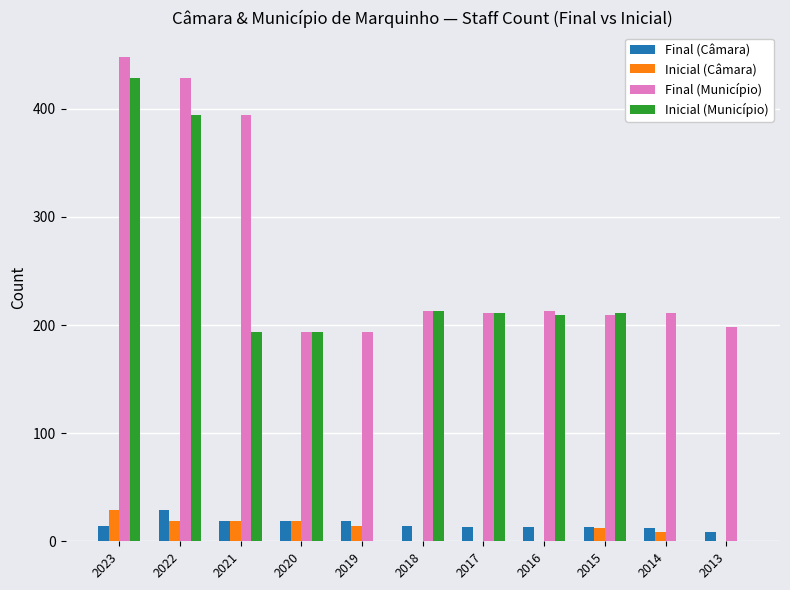

The Final (Câmara) series shows 29 at 2022. True or false?

True